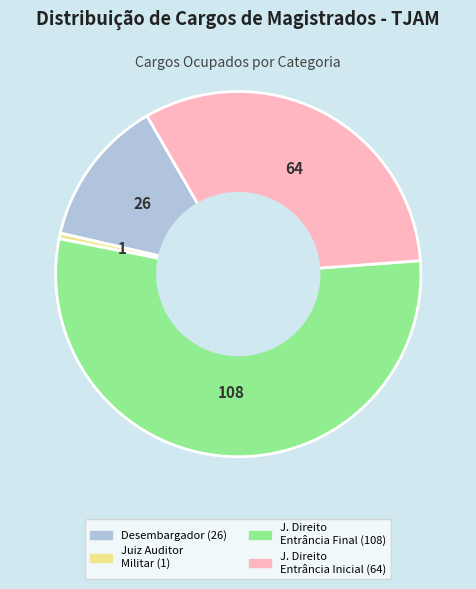

Is there a majority slice in this chart?

Yes